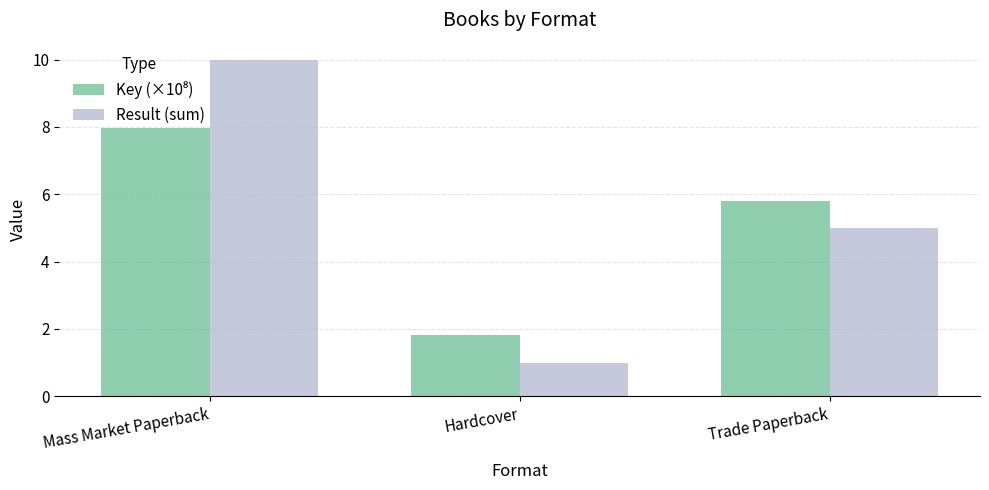

How many bars are there in total?

6